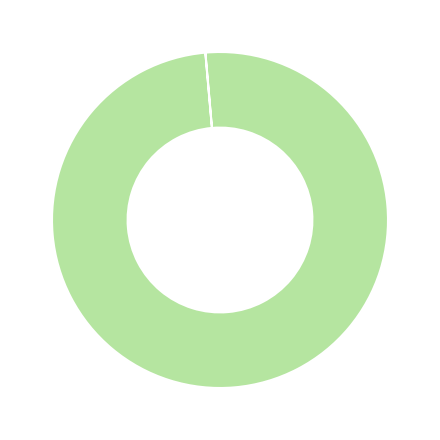

Is there a majority slice in this chart?

Yes